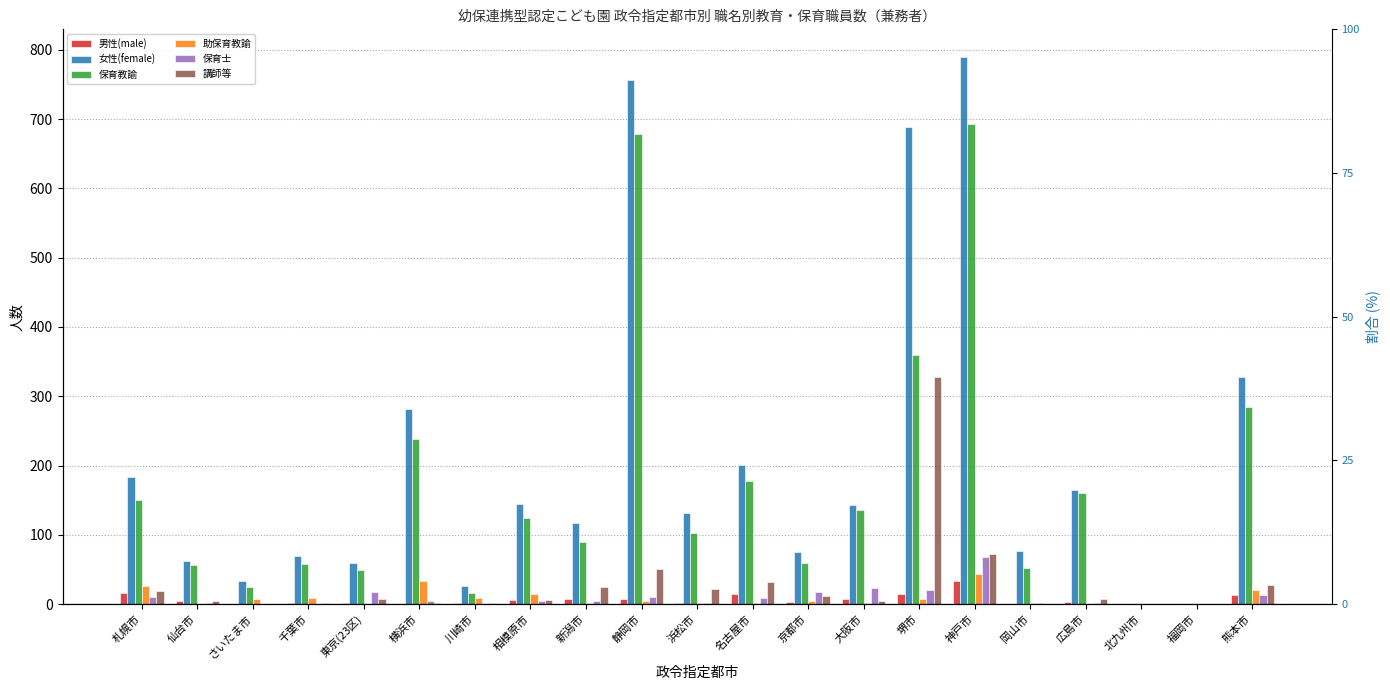

What is the spread (max minus min) of values at さいたま市?

33